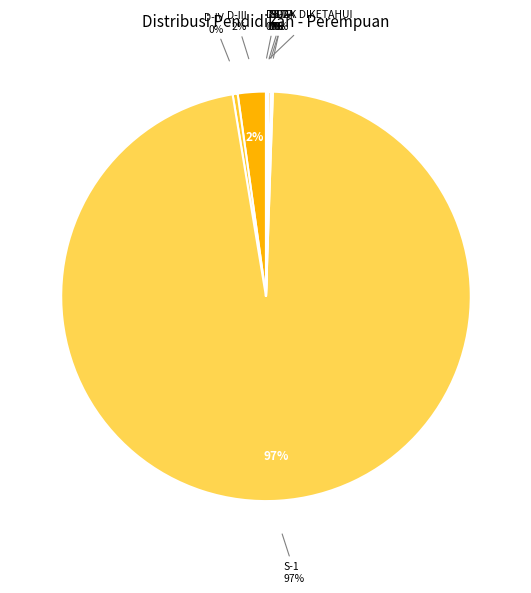

The D-IV slice represents 0% of the pie. True or false?

True